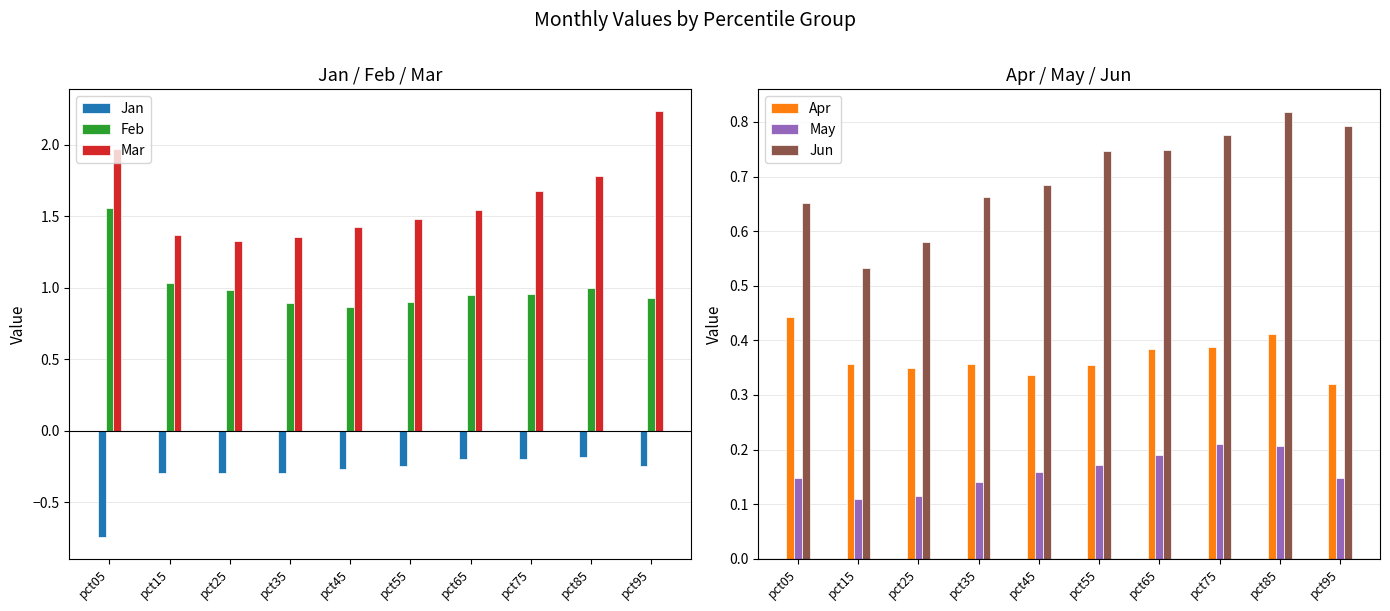

What is the average value of the Jan series?

-0.3